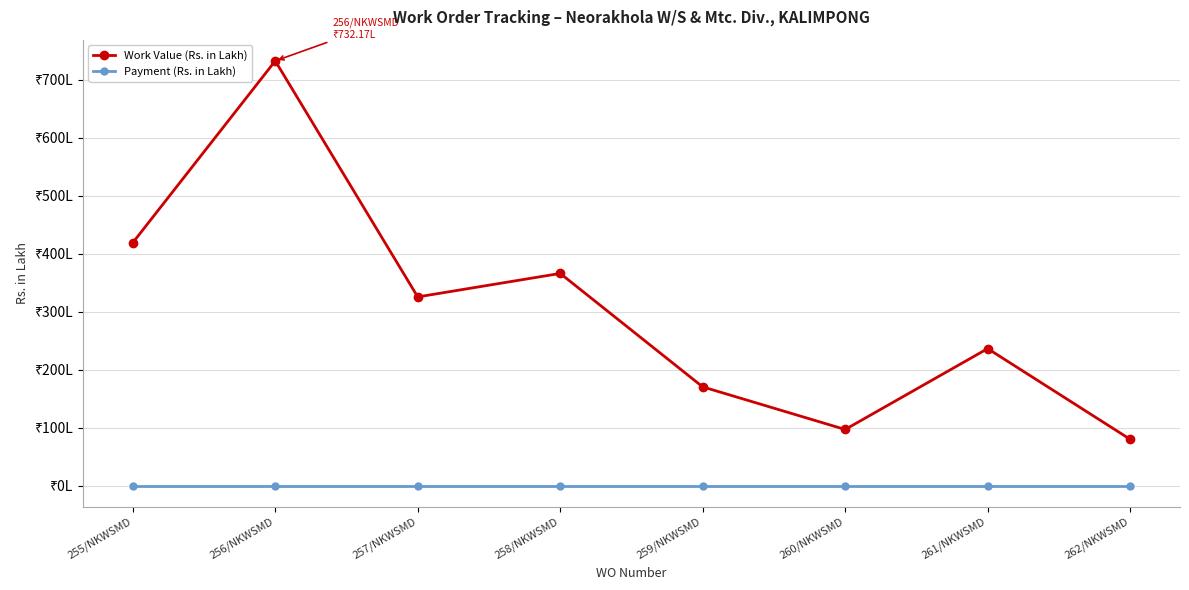

Is this an area chart (filled region under the line)?

No